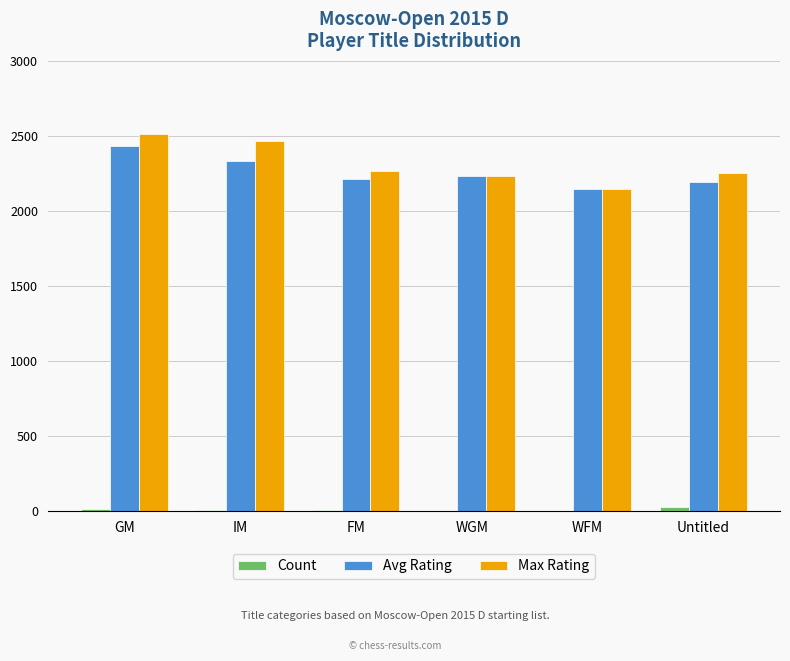

How many data points does each series have?

6